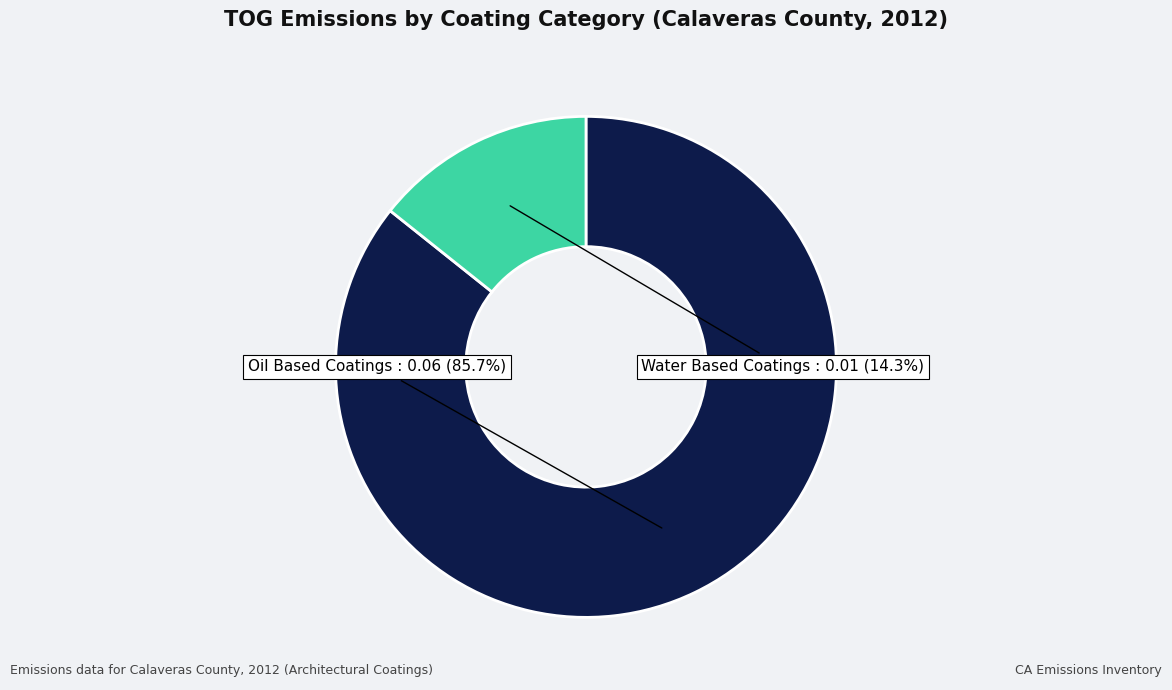

Is there a majority slice in this chart?

Yes